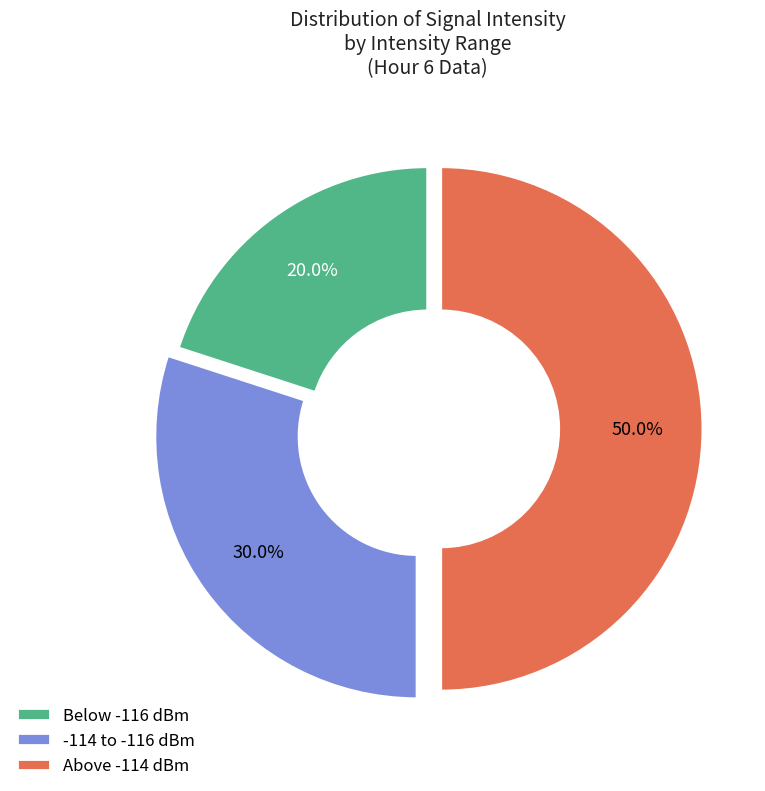

What is the ratio of the value at -114 to -116 dBm to the value at Above -114 dBm?

0.6